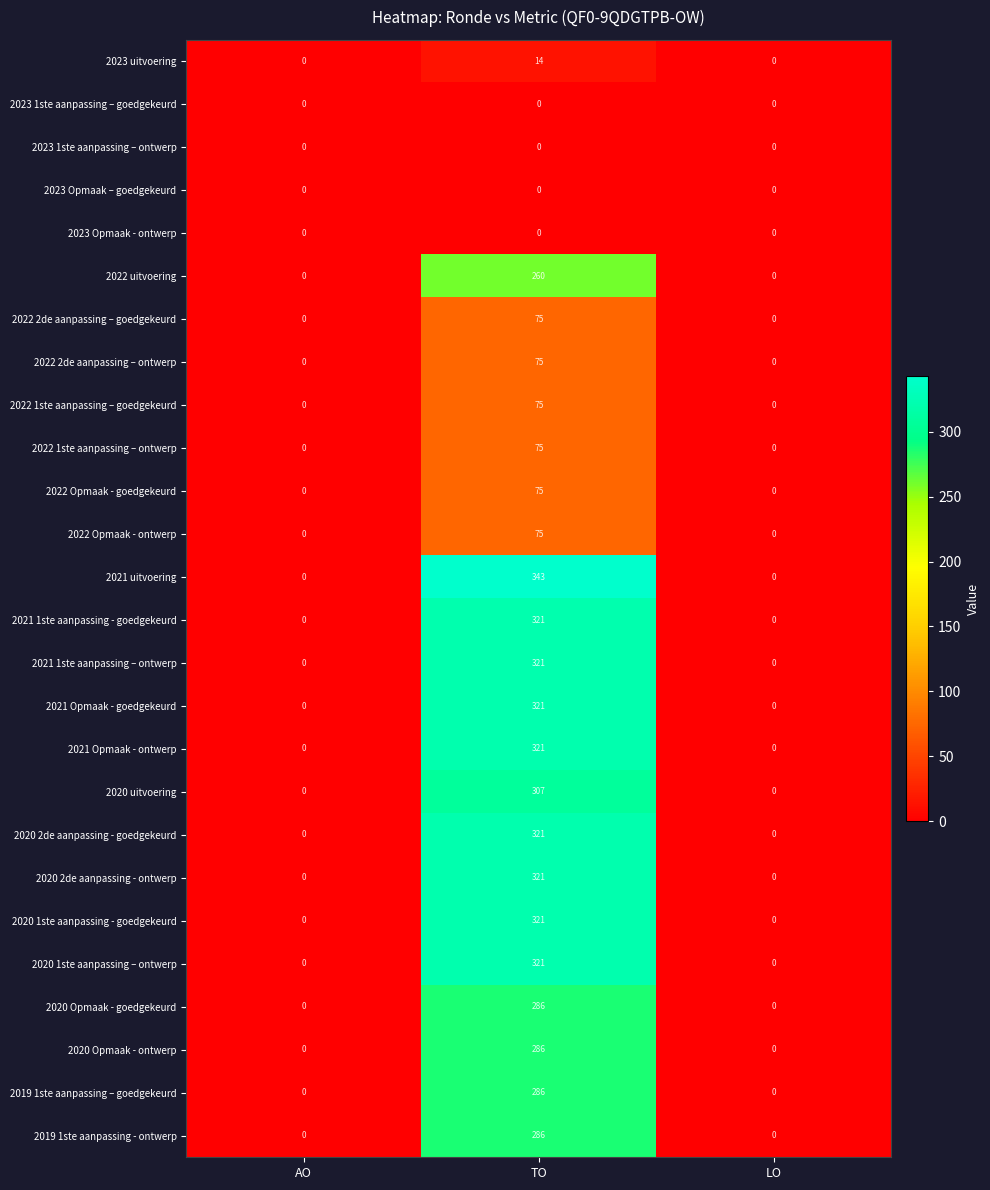

What is the average value of the 2022 Opmaak - ontwerp series?

25